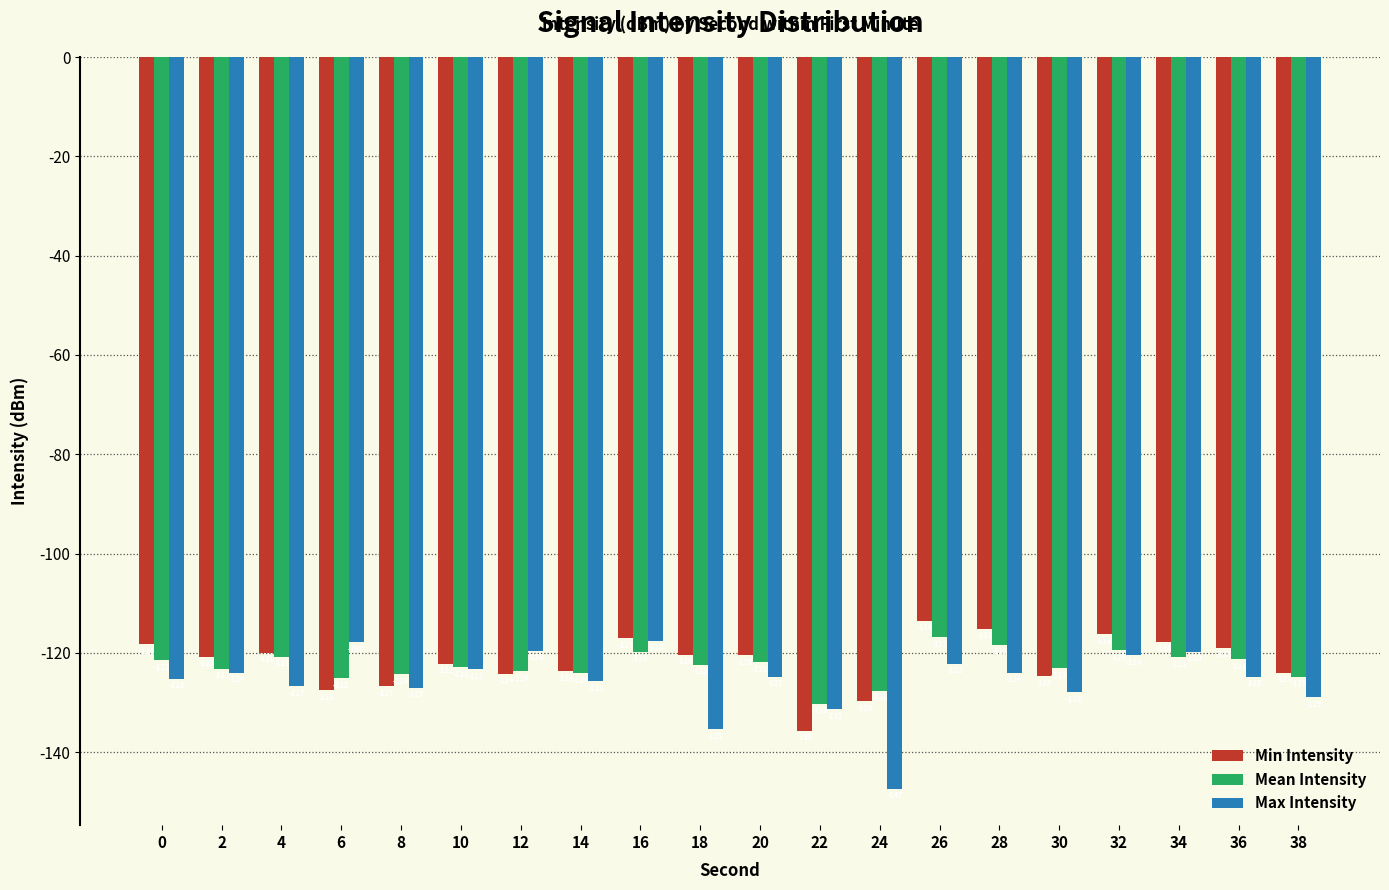

How many categories are shown in the chart?

20